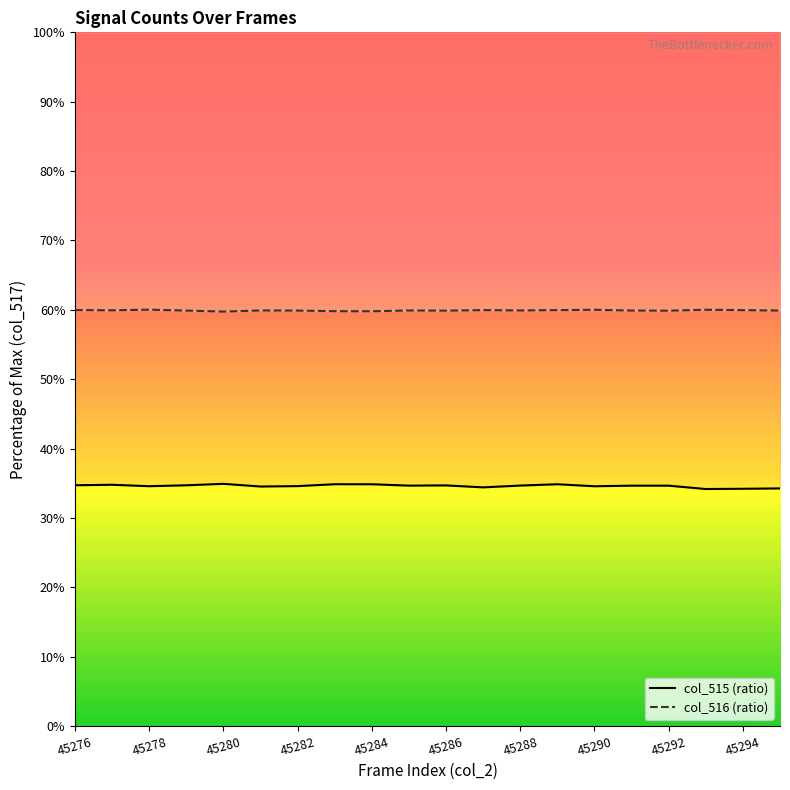

True or false: col_516 (ratio) and col_515 (ratio) intersect in this chart.

False